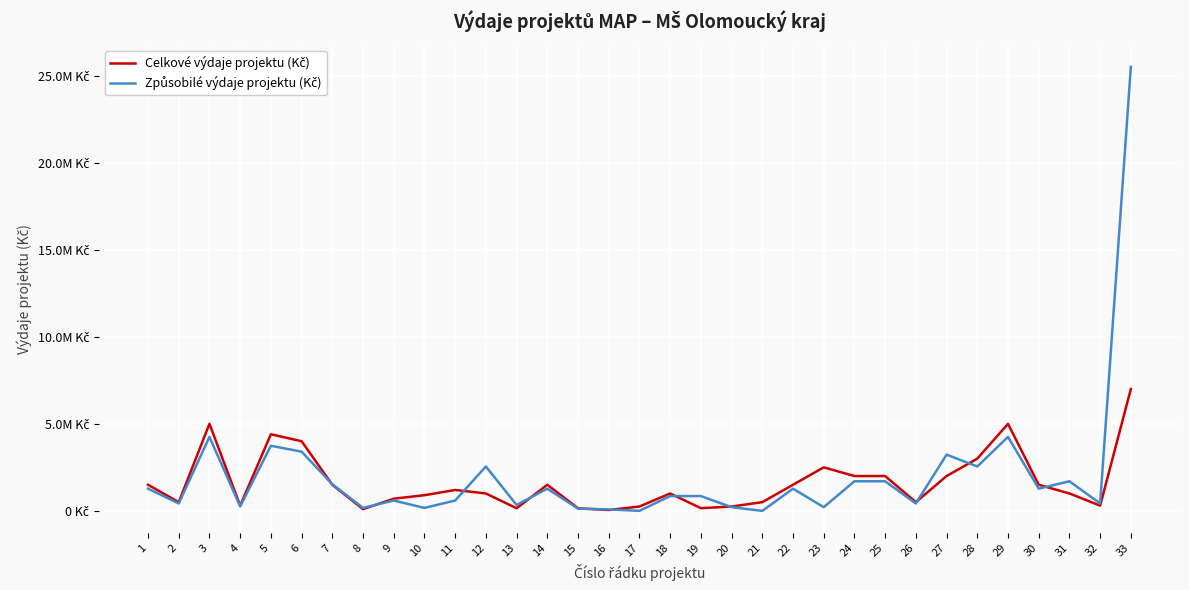

List the labels in order of Celkové výdaje projektu (Kč) value, smallest first.

16, 8, 13, 15, 19, 17, 20, 4, 32, 2, 21, 26, 9, 10, 12, 18, 31, 11, 1, 7, 14, 22, 30, 24, 25, 27, 23, 28, 6, 5, 3, 29, 33